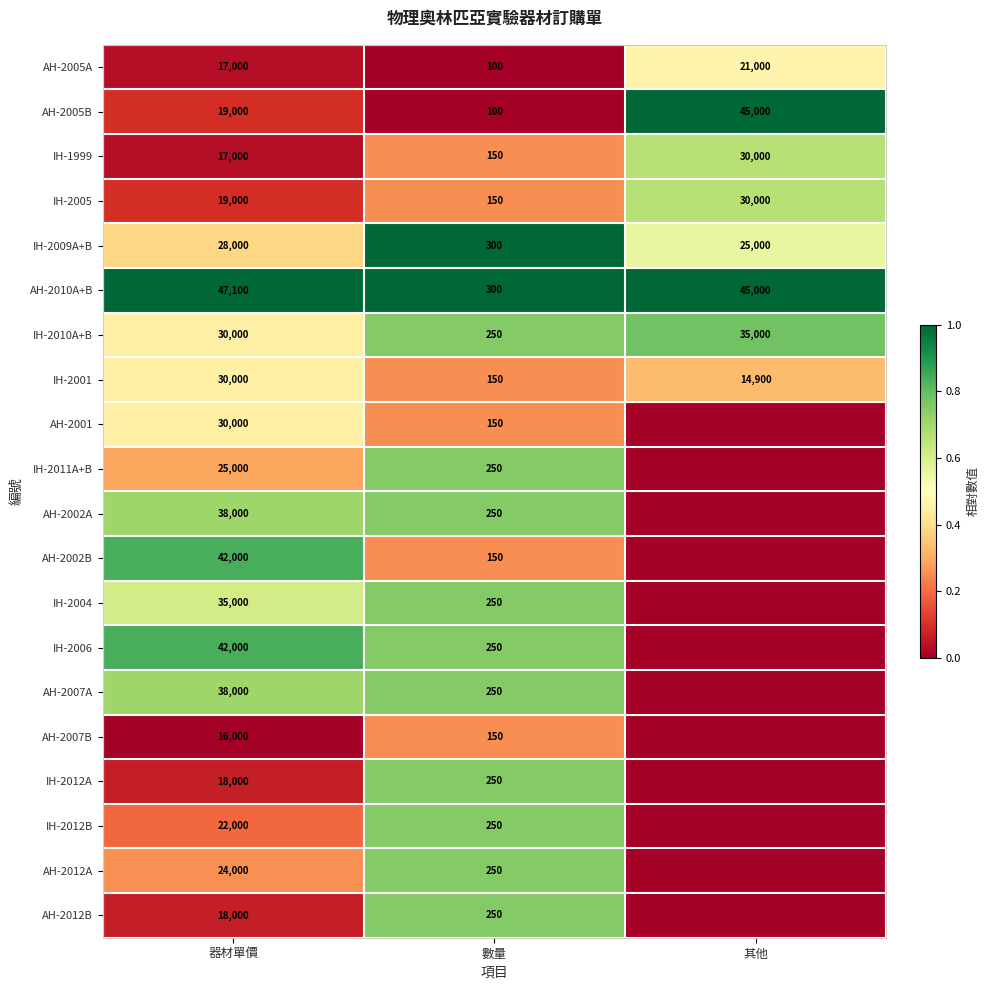

What is the difference between the IH-2004 values at 數量 and 器材單價?

34750